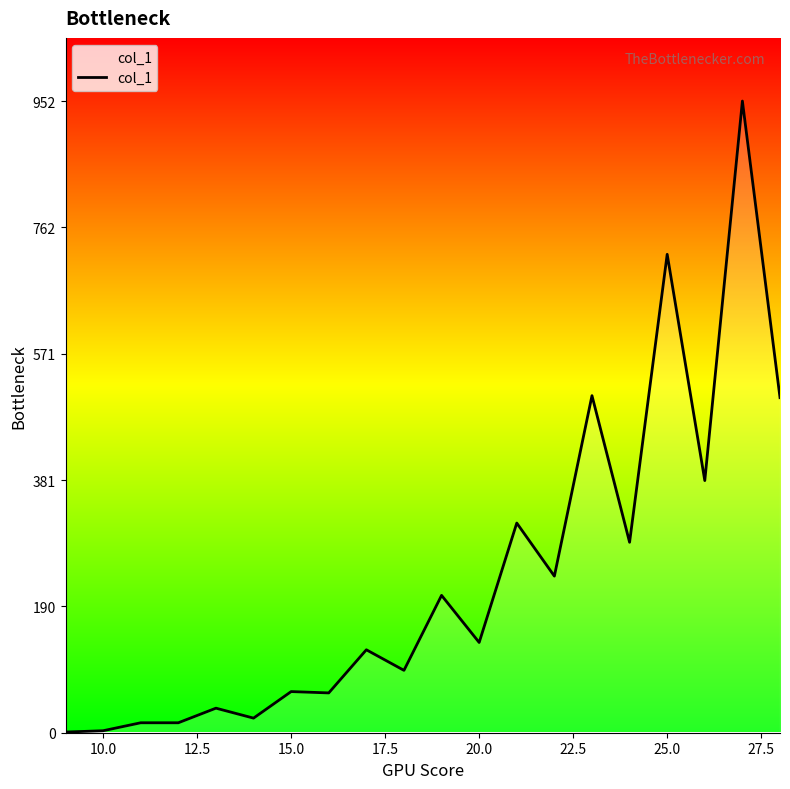

What is the difference between the maximum and minimum values?

951